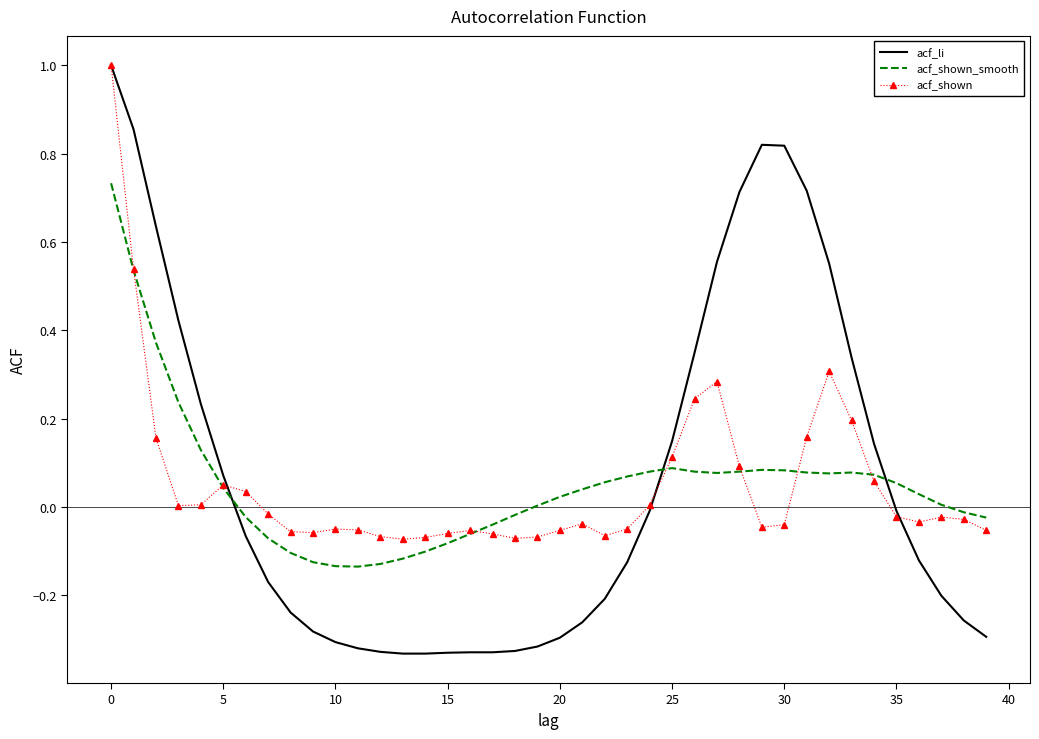

Which series has the largest range (max minus min)?

acf_li